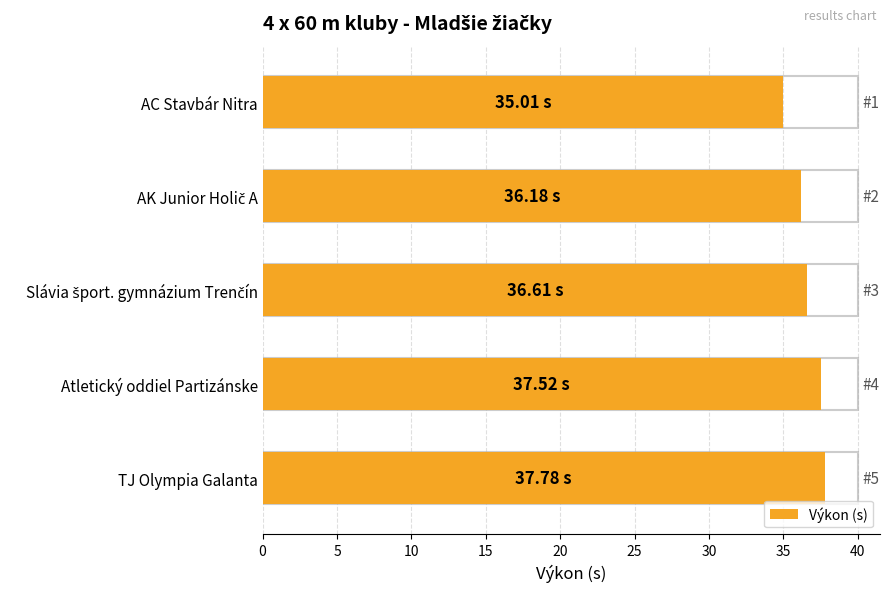

What is the ratio of the value at Atletický oddiel Partizánske to the value at TJ Olympia Galanta?

1.0